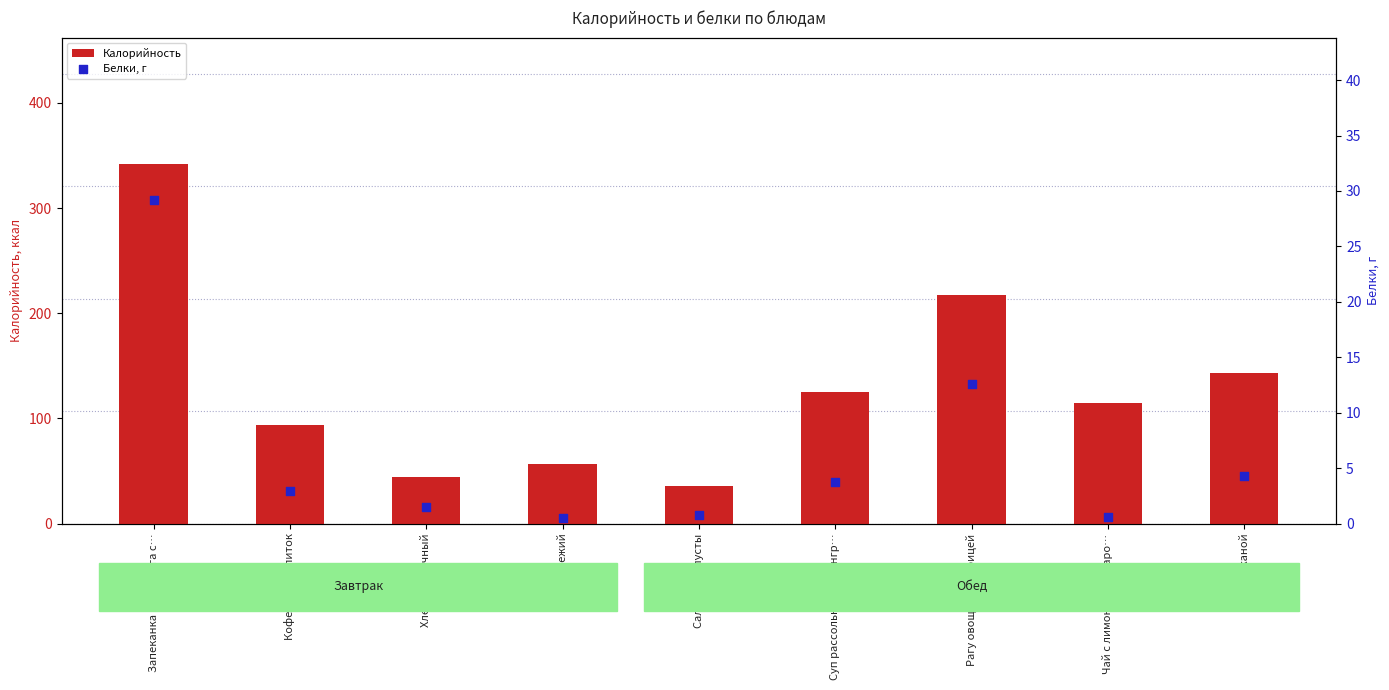

Which series has the largest total across all categories?

Калорийность